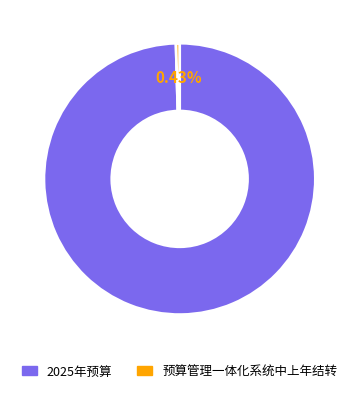

True or false: 预算管理一体化系统中上年结转 accounts for 8% of the total.

False